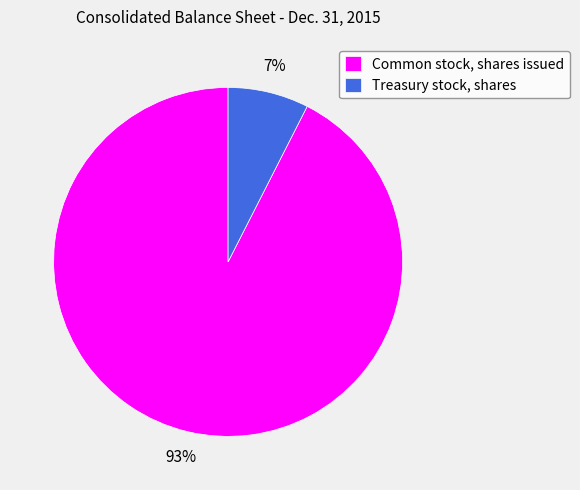

Which category accounts for the majority?

Common stock, shares issued